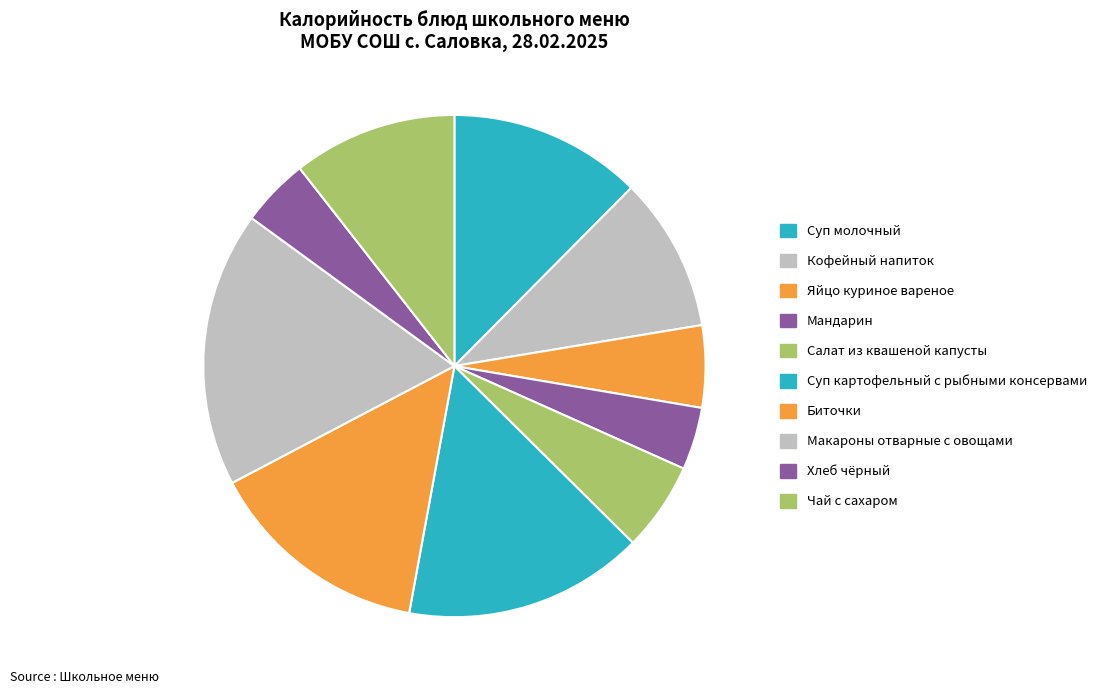

How many slices are in this pie chart?

10